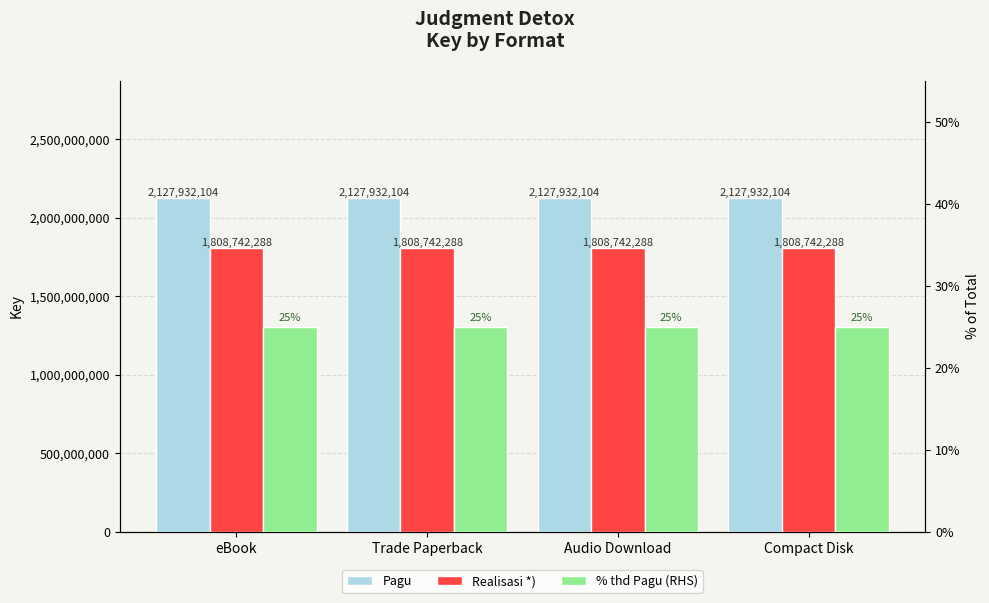

Reading left to right, extract all data points from this chart.

Pagu: eBook=2127932104	Trade Paperback=2127932104	Audio Download=2127932104	Compact Disk=2127932104
Realisasi *): eBook=1808742288	Trade Paperback=1808742288	Audio Download=1808742288	Compact Disk=1808742288
% thd Pagu (RHS): eBook=25	Trade Paperback=25	Audio Download=25	Compact Disk=25